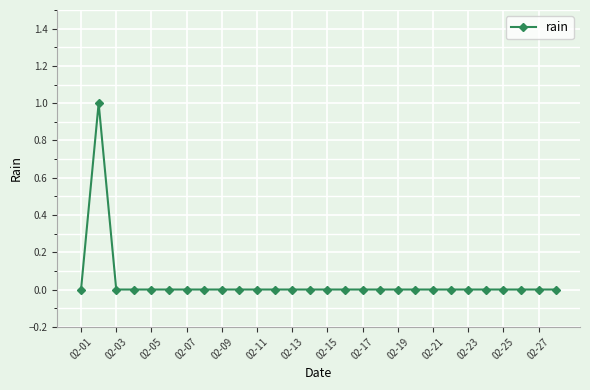

How many distinct data groups are displayed?

1